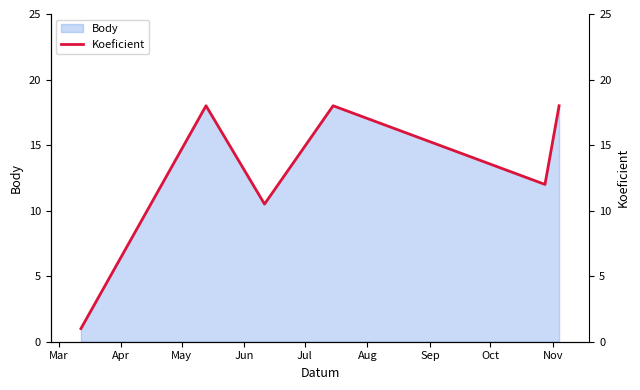

What is the value of the 3rd point from the left?

10.5